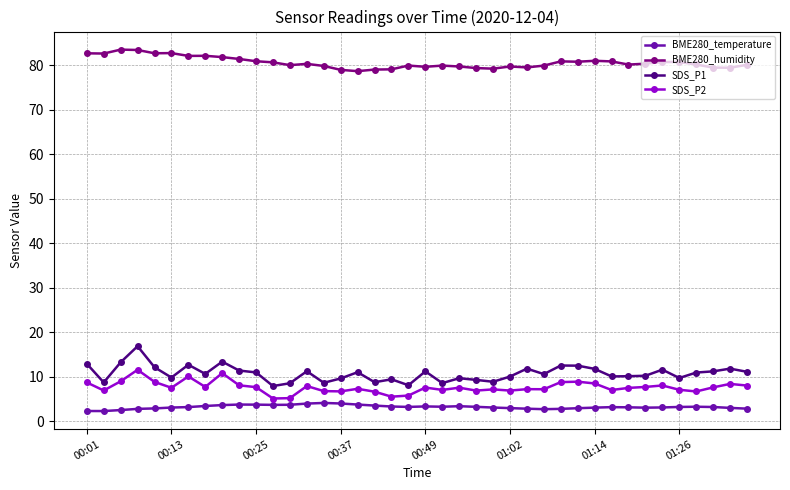

Which series has the largest total across all categories?

BME280_humidity